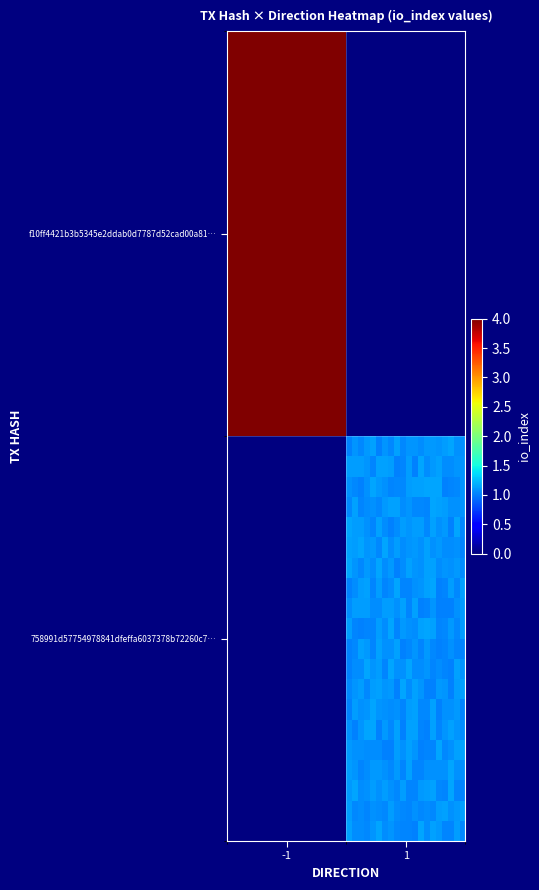

Count the number of categories in the chart.

40